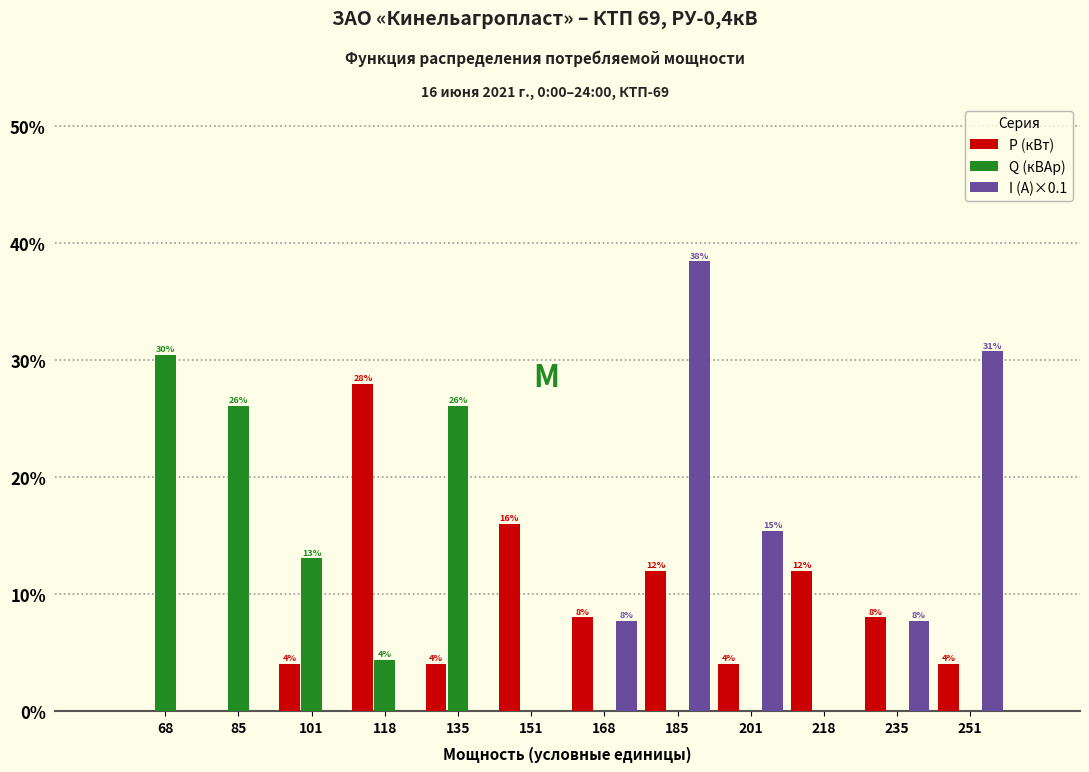

In the Q (кВАр) series, which range on the x-axis has the tallest bar?

60 to 76